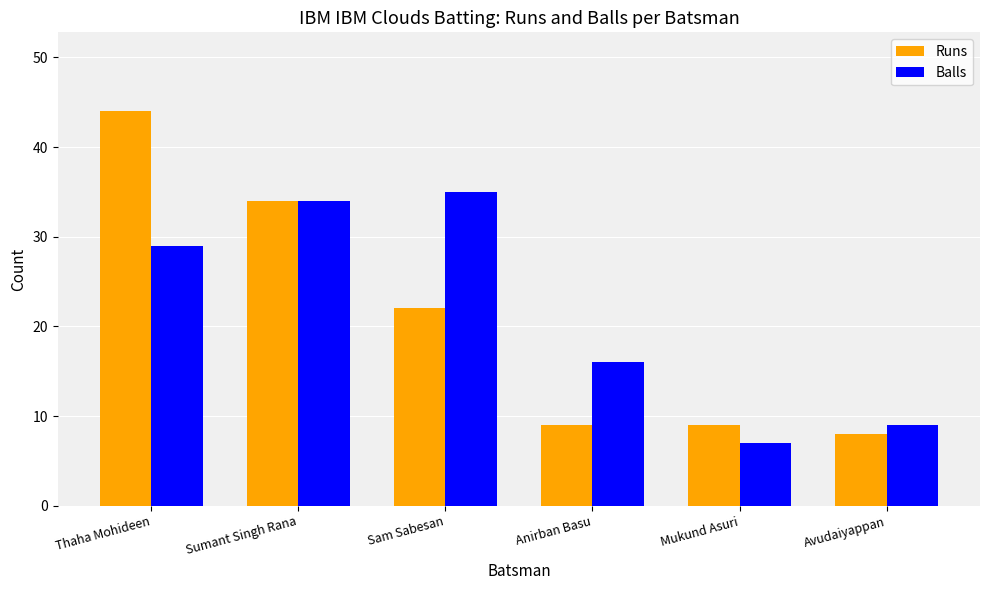

What is the value of the Balls bar at the 5th from the left?

7